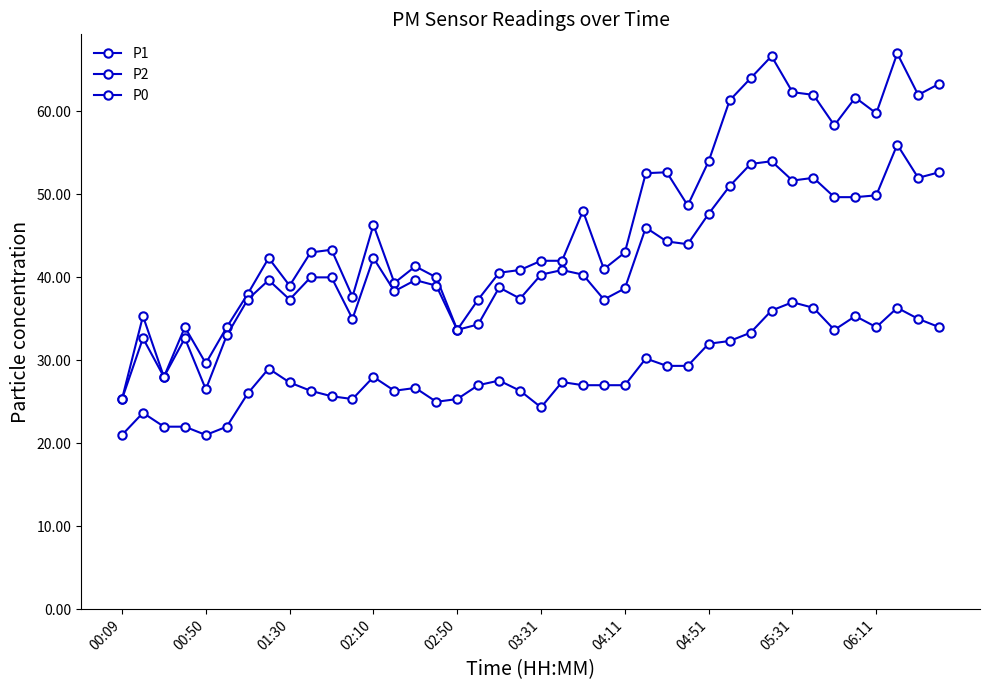

True or false: P0 and P2 intersect in this chart.

False